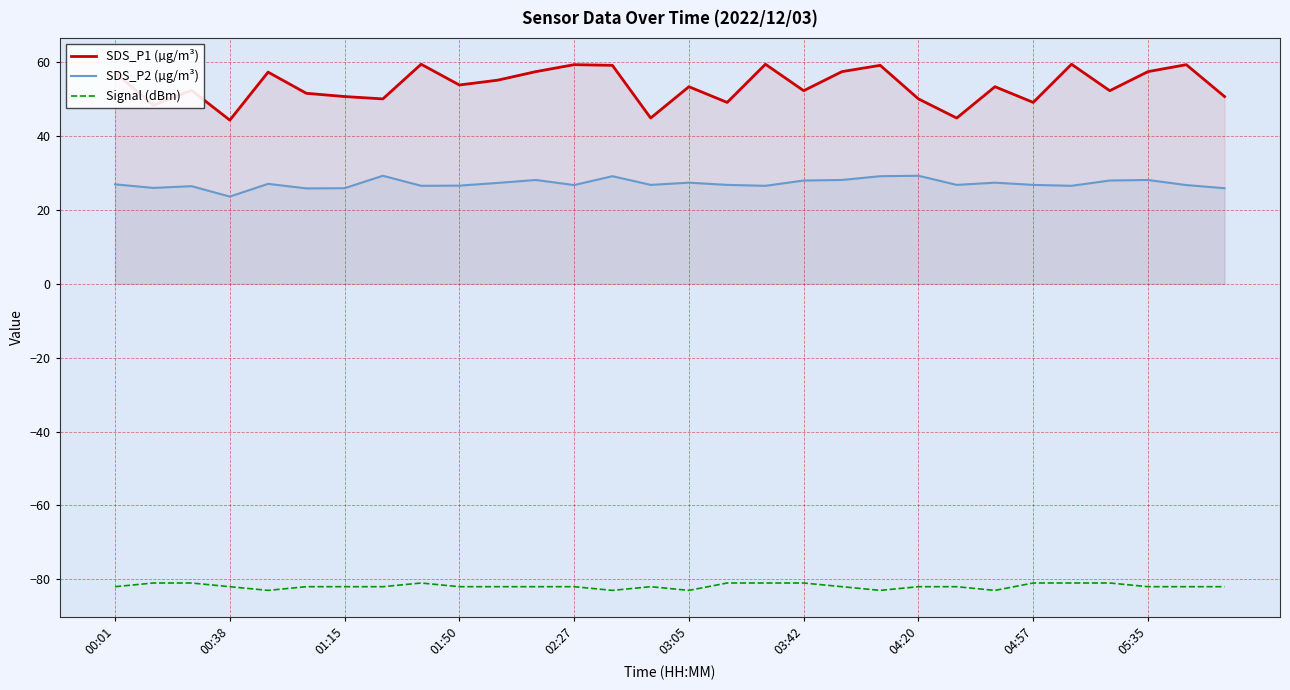

How many data points in SDS_P1 (µg/m³) are less than 53?

14